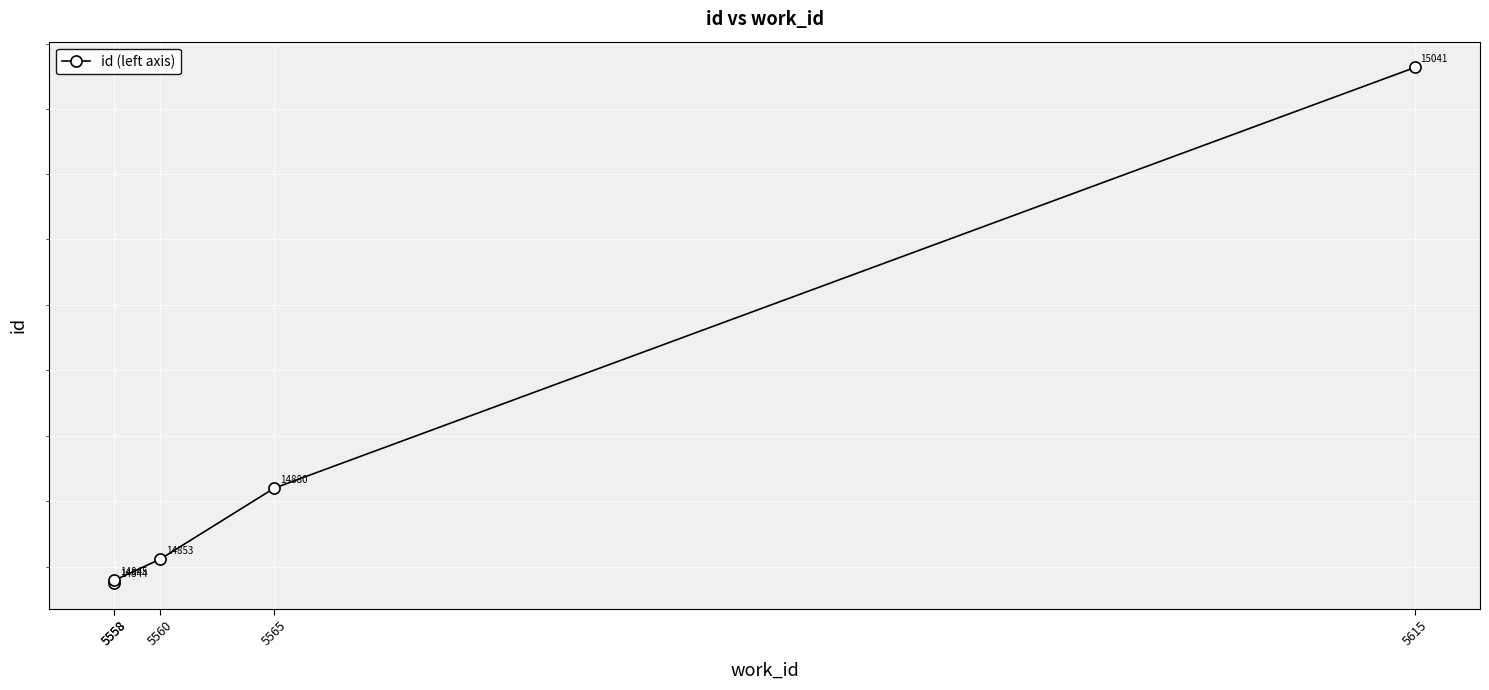

Reading left to right, transcribe all the data shown in this chart.

5558=14844	5558=14845	5560=14853	5565=14880	5615=15041